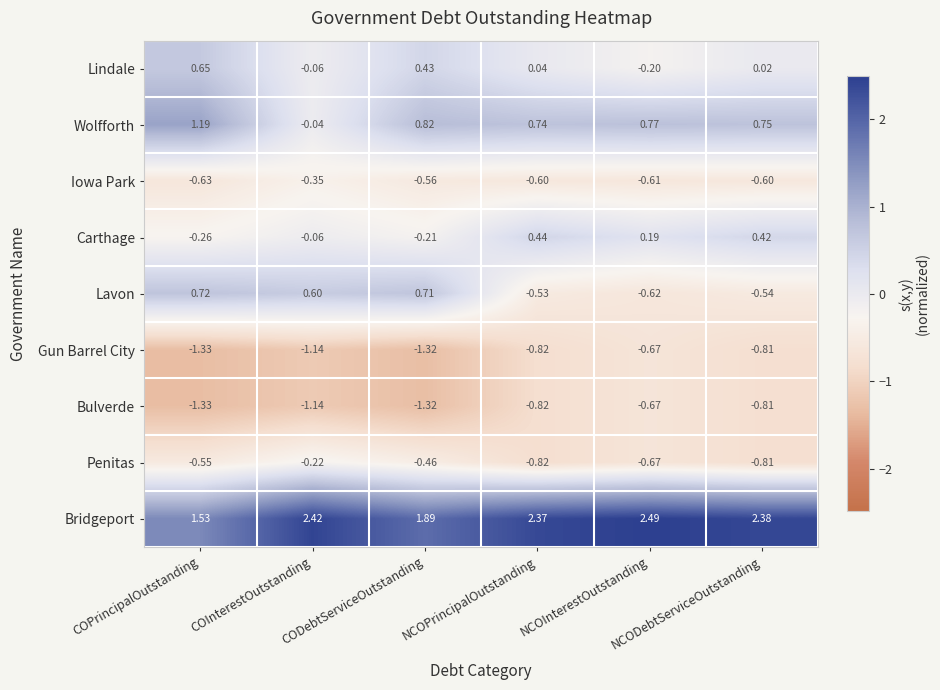

Which series has the widest spread of values?

Lavon